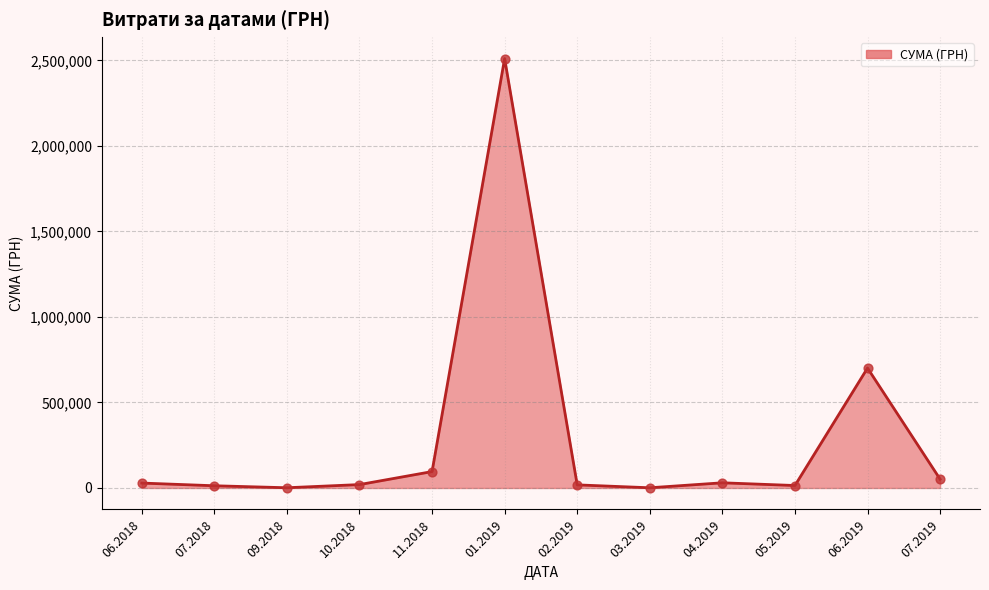

What is the difference between the maximum and minimum values?

2509194.9